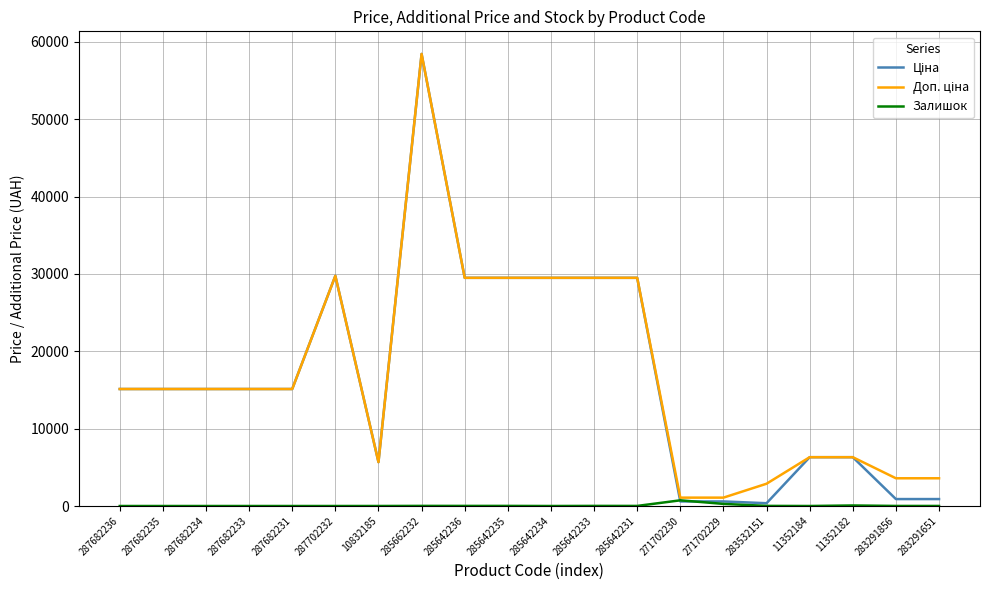

What is the total value across all series at 287682231?

30240.0